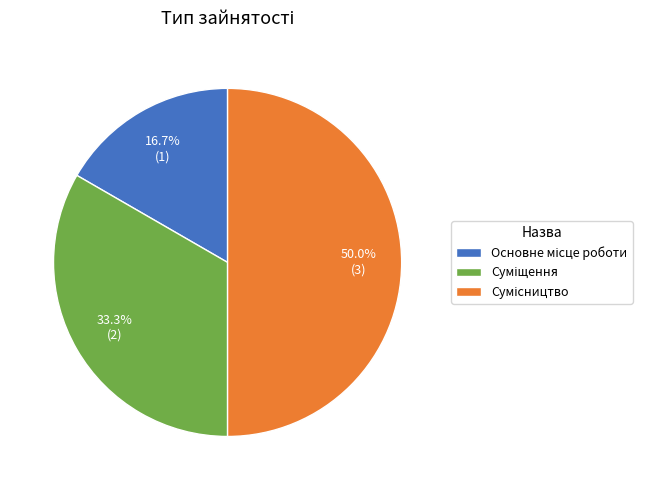

Which category has the biggest portion of the pie?

Сумісництво